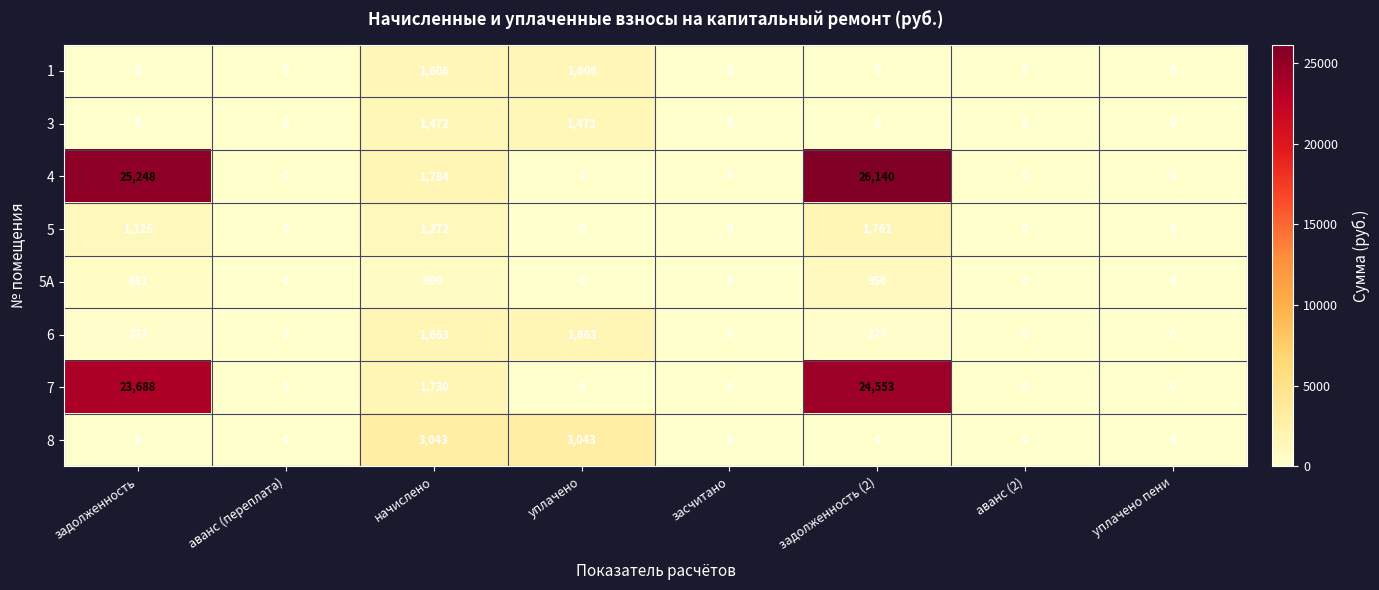

What is the sum of all 7 values?

49971